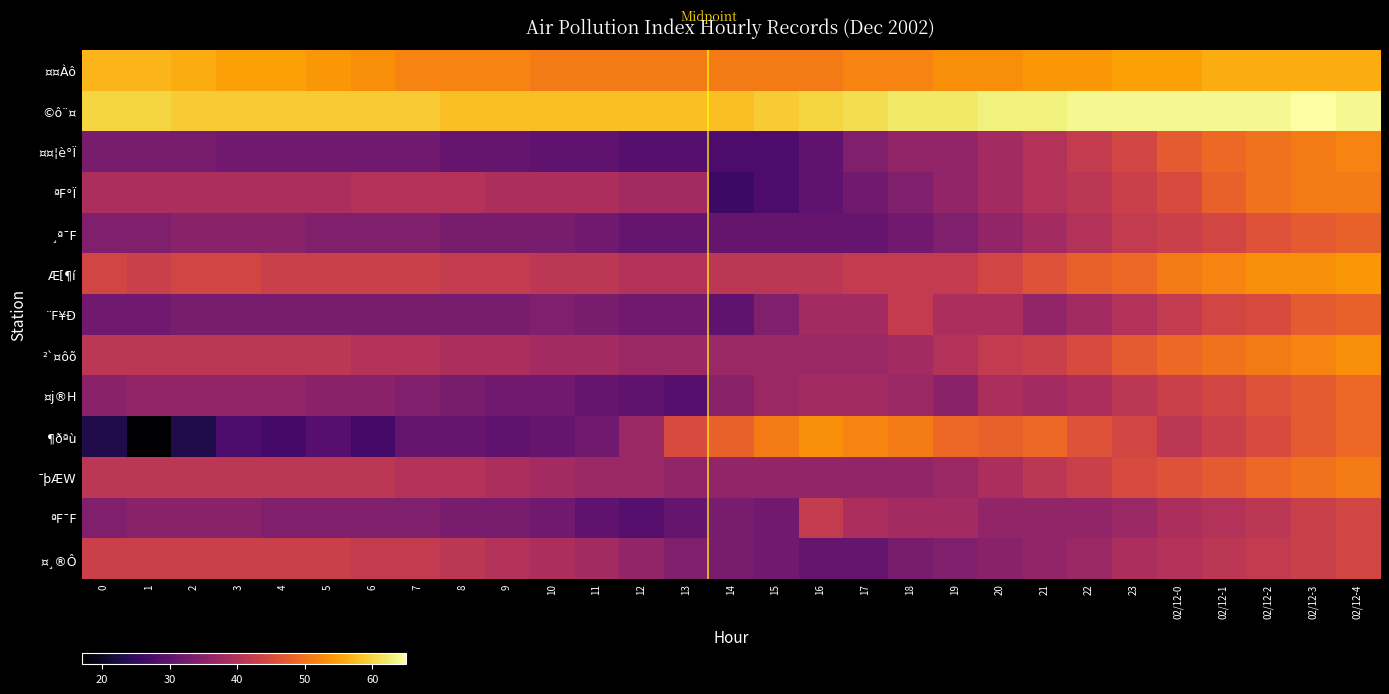

At how many categories does at least one series exceed 31?

29